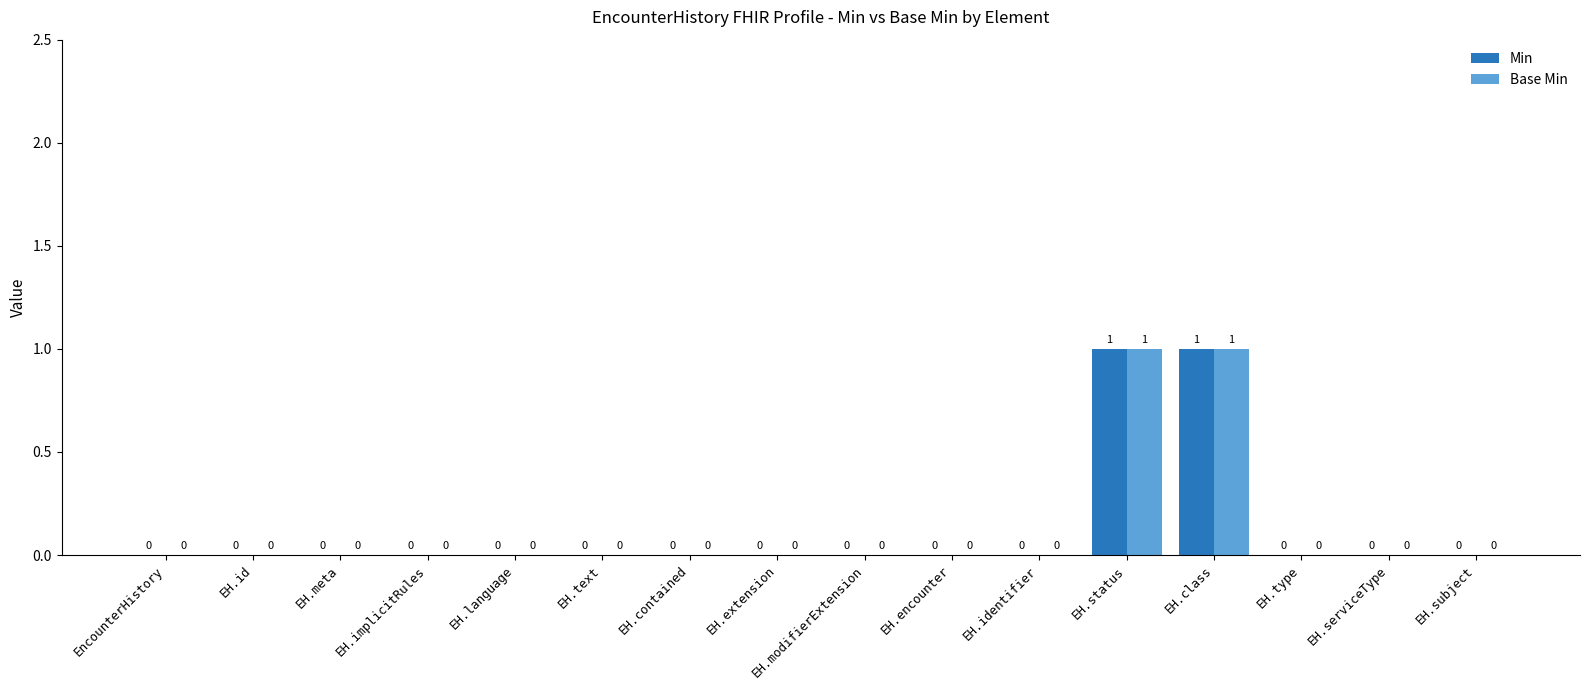

True or false: Base Min has a value of 0 at EH.type.

True